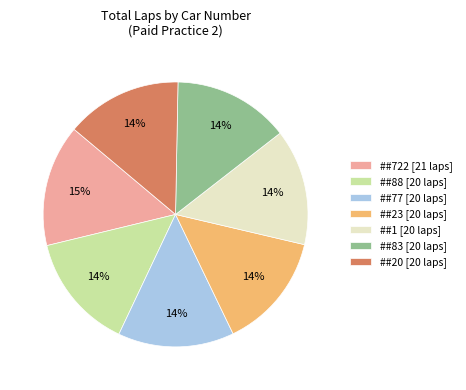

The ##88 [20 laps] slice represents 2% of the pie. True or false?

False